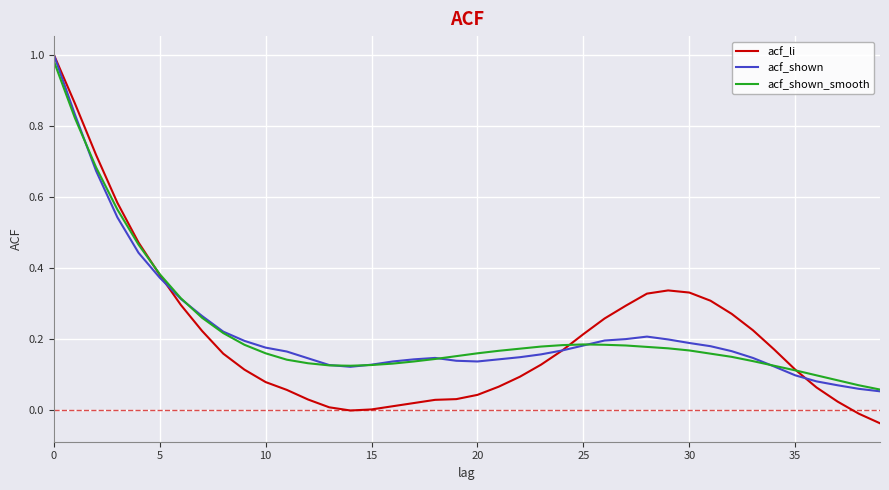

Which series has the largest range (max minus min)?

acf_li